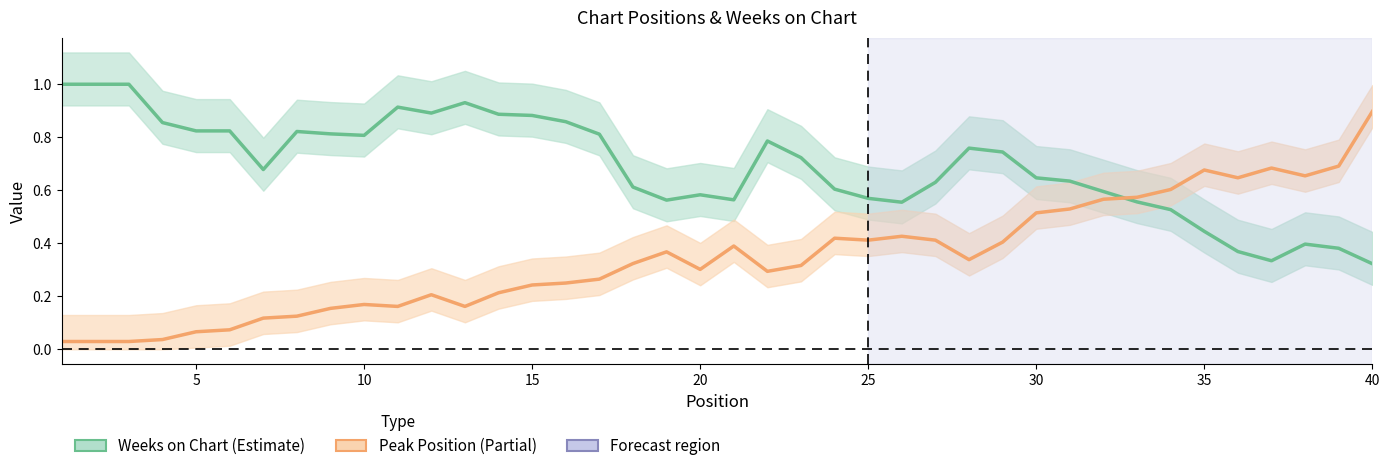

Reading left to right, list all the values displayed in this chart.

Weeks on Chart: 1.0	1.0	1.0	0.9	0.8	0.8	0.7	0.8	0.8	0.8	0.9	0.9	0.9	0.9	0.9	0.9	0.8	0.6	0.6	0.6	0.6	0.8	0.7	0.6	0.6	0.6	0.6	0.8	0.7	0.6	0.6	0.6	0.6	0.5	0.4	0.4	0.3	0.4	0.4	0.3
Peak Position: 0.0	0.0	0.0	0.0	0.1	0.1	0.1	0.1	0.2	0.2	0.2	0.2	0.2	0.2	0.2	0.2	0.3	0.3	0.4	0.3	0.4	0.3	0.3	0.4	0.4	0.4	0.4	0.3	0.4	0.5	0.5	0.6	0.6	0.6	0.7	0.6	0.7	0.7	0.7	0.9